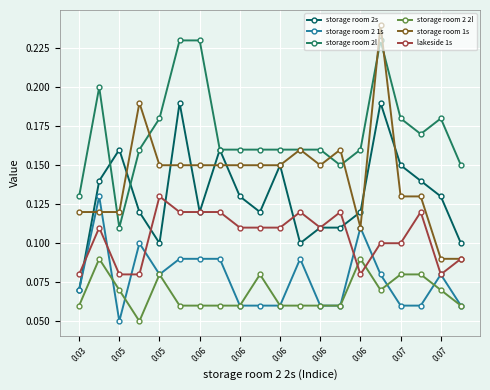

How many lines are shown in the chart?

6